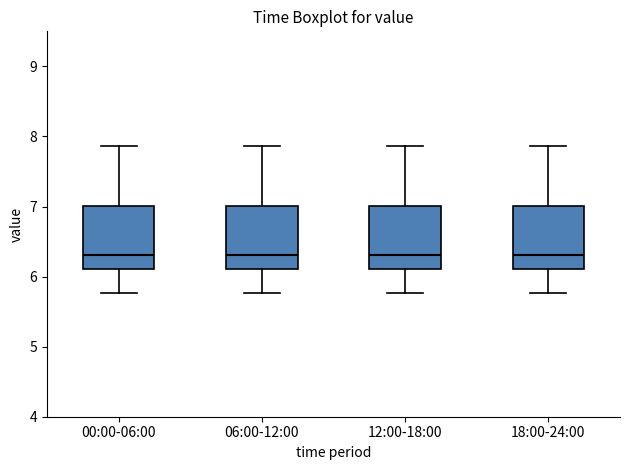

Reading left to right, transcribe this box plot: for each box, give where its median line is, the range the box spans, and where its two whiskers end, as read against the y-axis. The values are not printed on the chart, so give them approximately, as read against the axis.

00:00-06:00: median 6.3, box 6.1 to 7.0, whiskers 5.8 to 7.9
06:00-12:00: median 6.3, box 6.1 to 7.0, whiskers 5.8 to 7.9
12:00-18:00: median 6.3, box 6.1 to 7.0, whiskers 5.8 to 7.9
18:00-24:00: median 6.3, box 6.1 to 7.0, whiskers 5.8 to 7.9